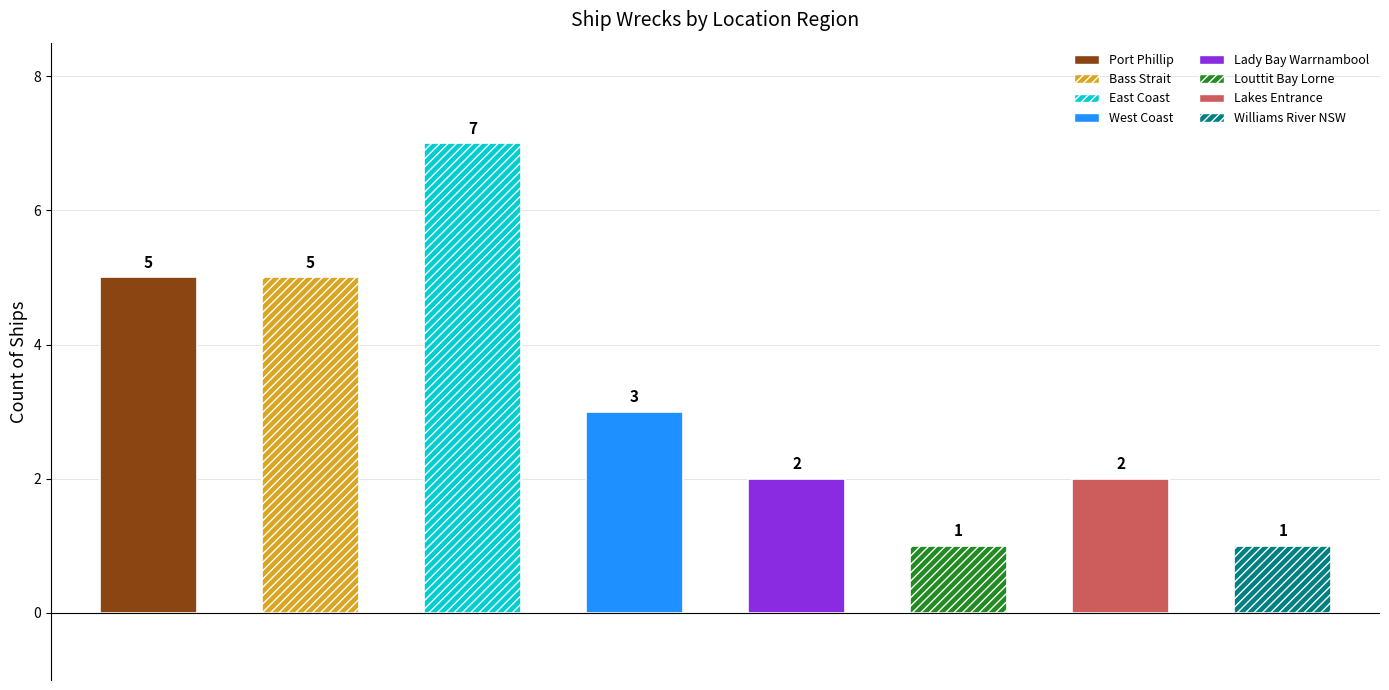

Reading left to right, what are all the values shown in this chart?

Port Phillip=5	Bass Strait=5	East Coast=7	West Coast=3	Lady Bay Warrnambool=2	Louttit Bay Lorne=1	Lakes Entrance=2	Williams River NSW=1